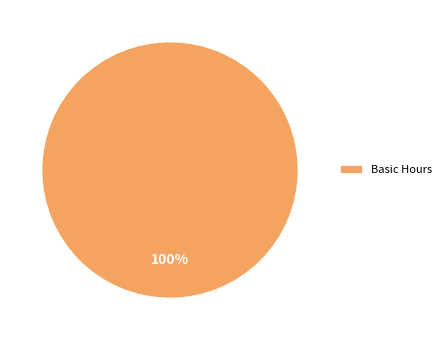

Rank the categories by value from lowest to highest.

Basic Hours